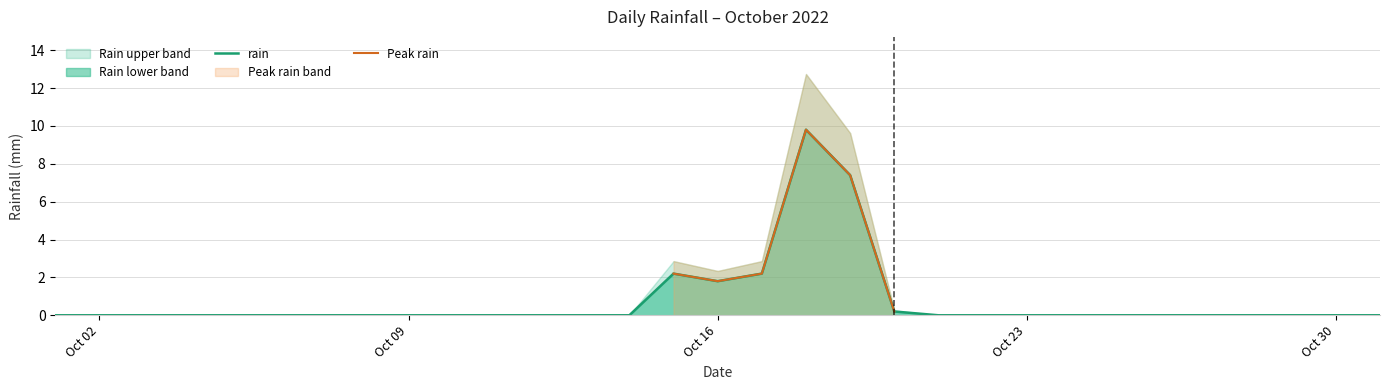

What is the highest value of the rain series?

9.8